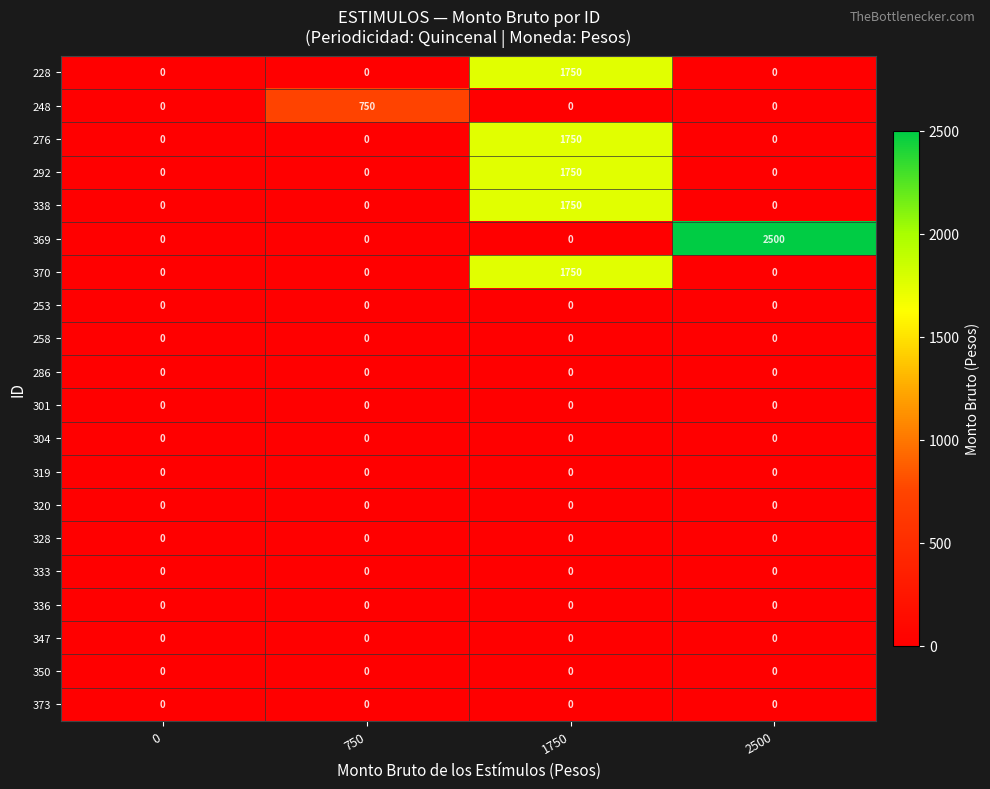

Which category has the highest value in the 292 series?

1750